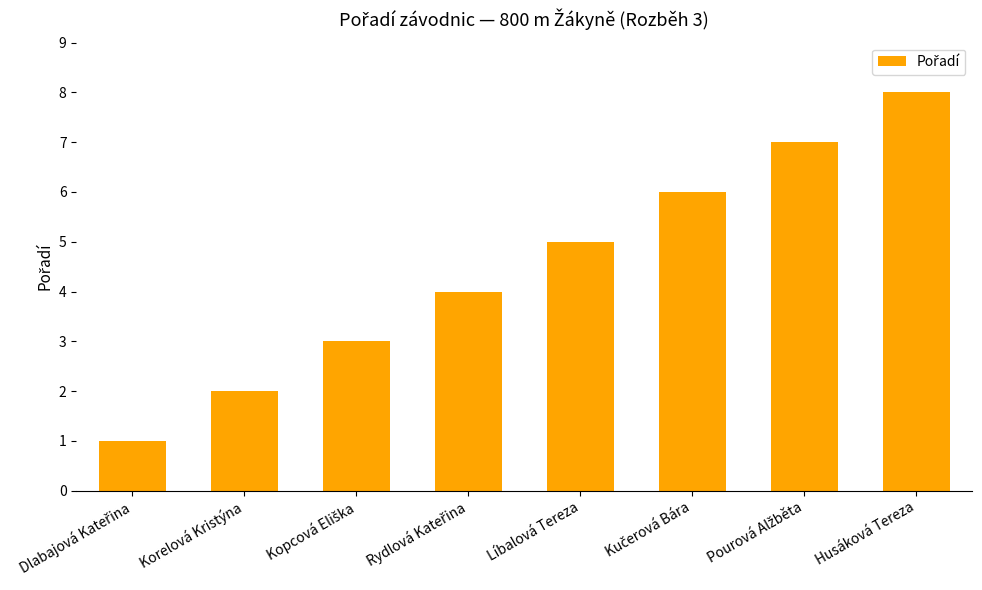

Which category has the highest value across all series?

Husáková Tereza